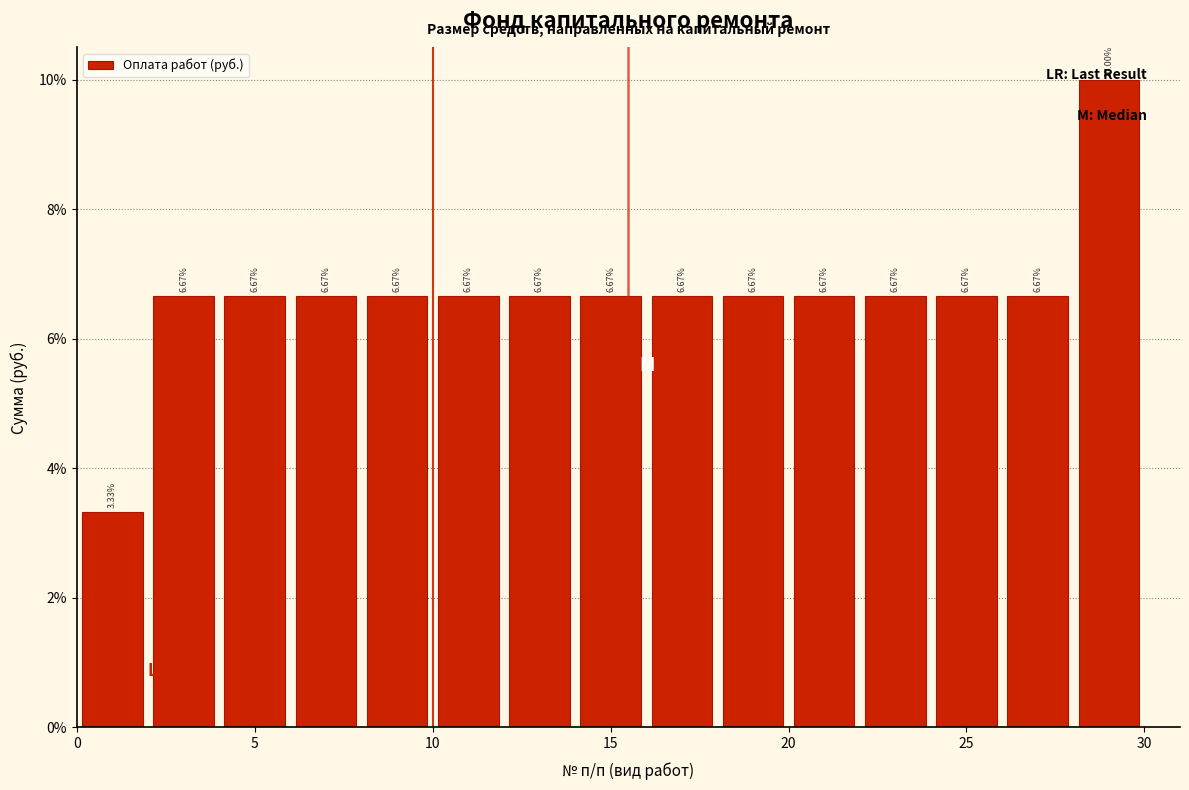

Reading left to right, list every bar in this chart as the range it spans on the x-axis followed by its height.

0 to 2: 3.33
2 to 4: 6.67
4 to 6: 6.67
6 to 8: 6.67
8 to 10: 6.67
10 to 12: 6.67
12 to 14: 6.67
14 to 16: 6.67
16 to 18: 6.67
18 to 20: 6.67
20 to 22: 6.67
22 to 24: 6.67
24 to 26: 6.67
26 to 28: 6.67
28 to 30: 10.00